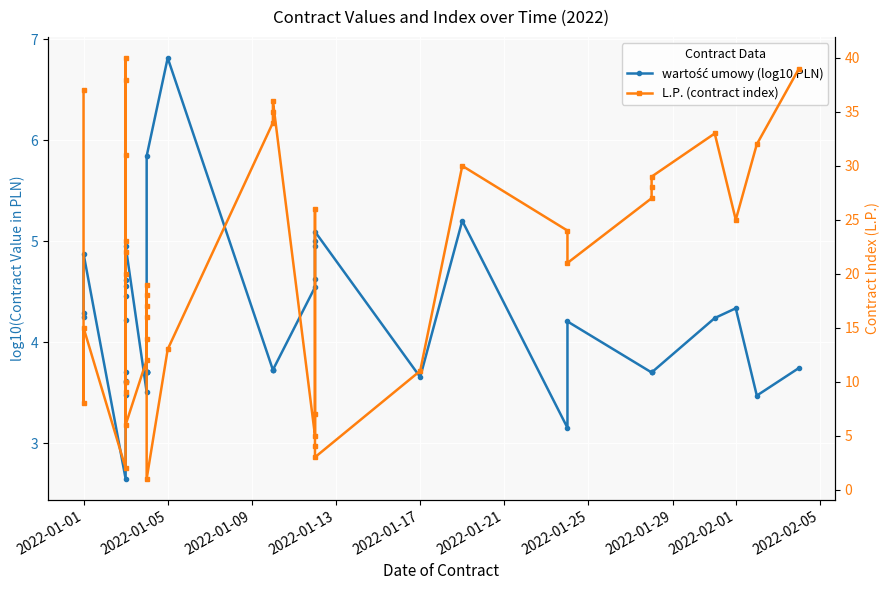

What are all the series names shown in the legend?

wartość umowy (log10 PLN), L.P. (contract index)